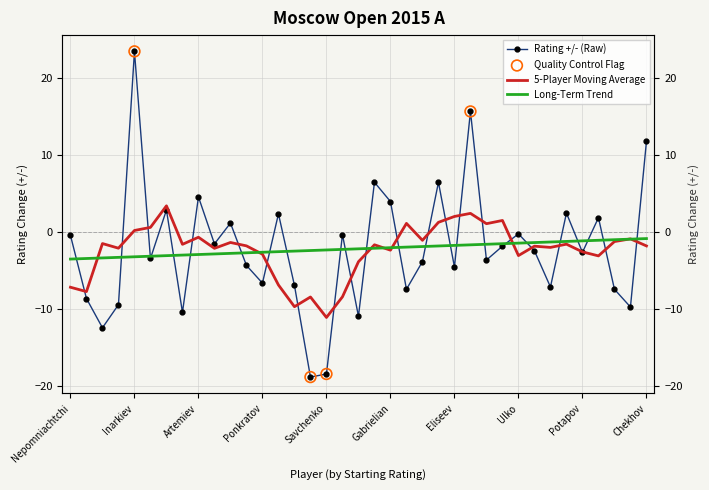

Which series has the largest total across all categories?

Rating